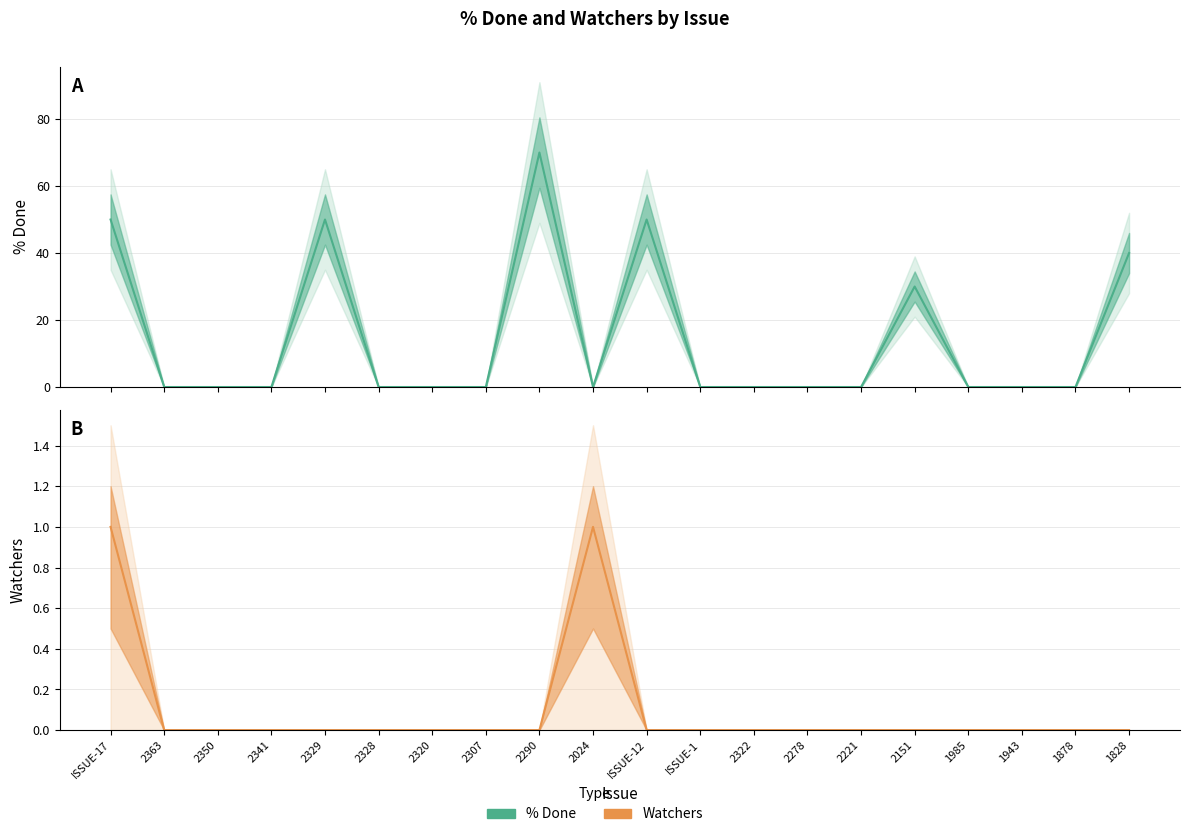

Rank the series by their average value, from highest to lowest.

% Done, Watchers